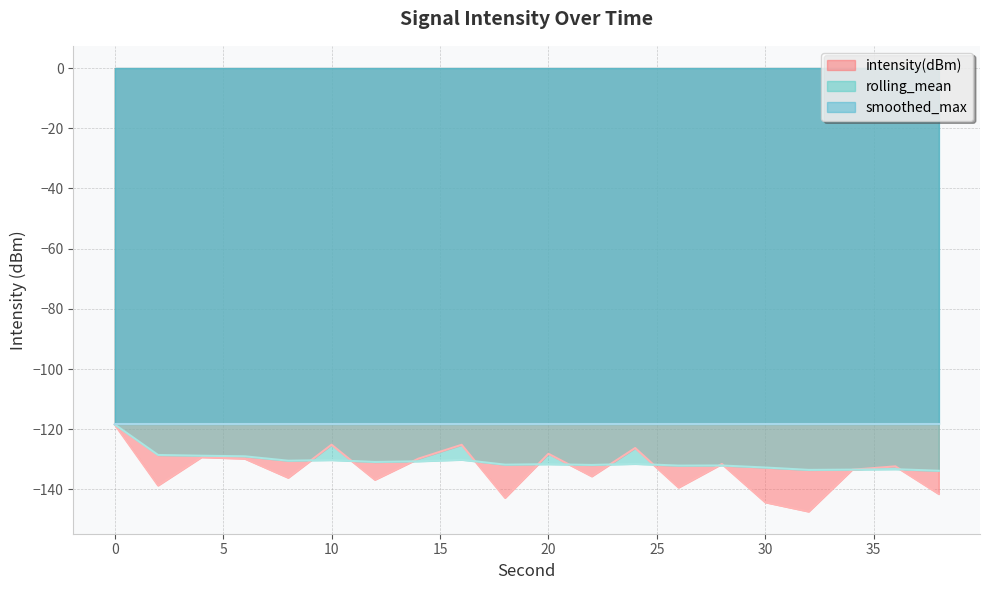

The value of rolling_mean at 0 is -195.2. True or false?

False